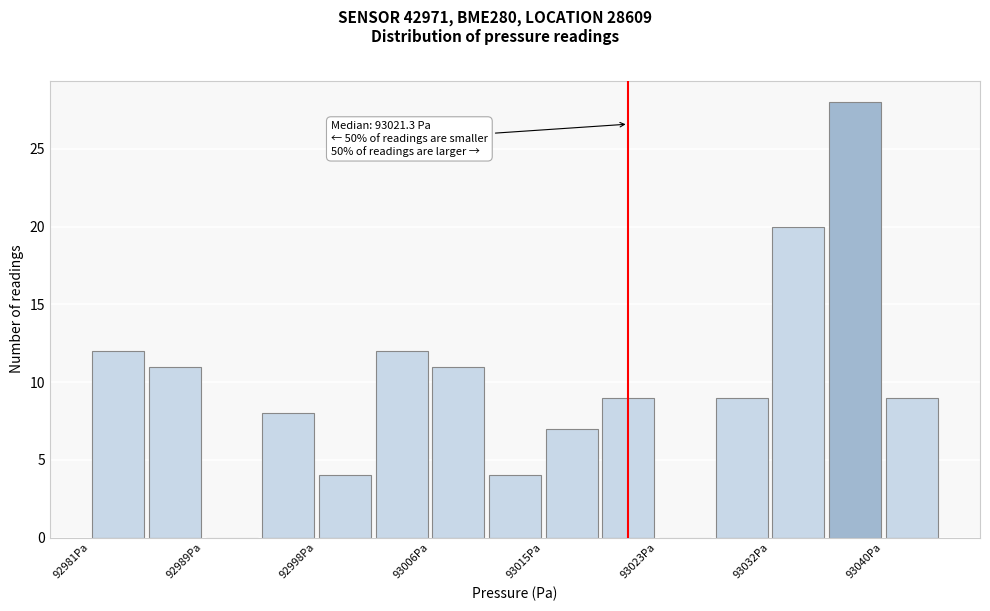

Over which range of the x-axis is the bar tallest?

93036 to 93040